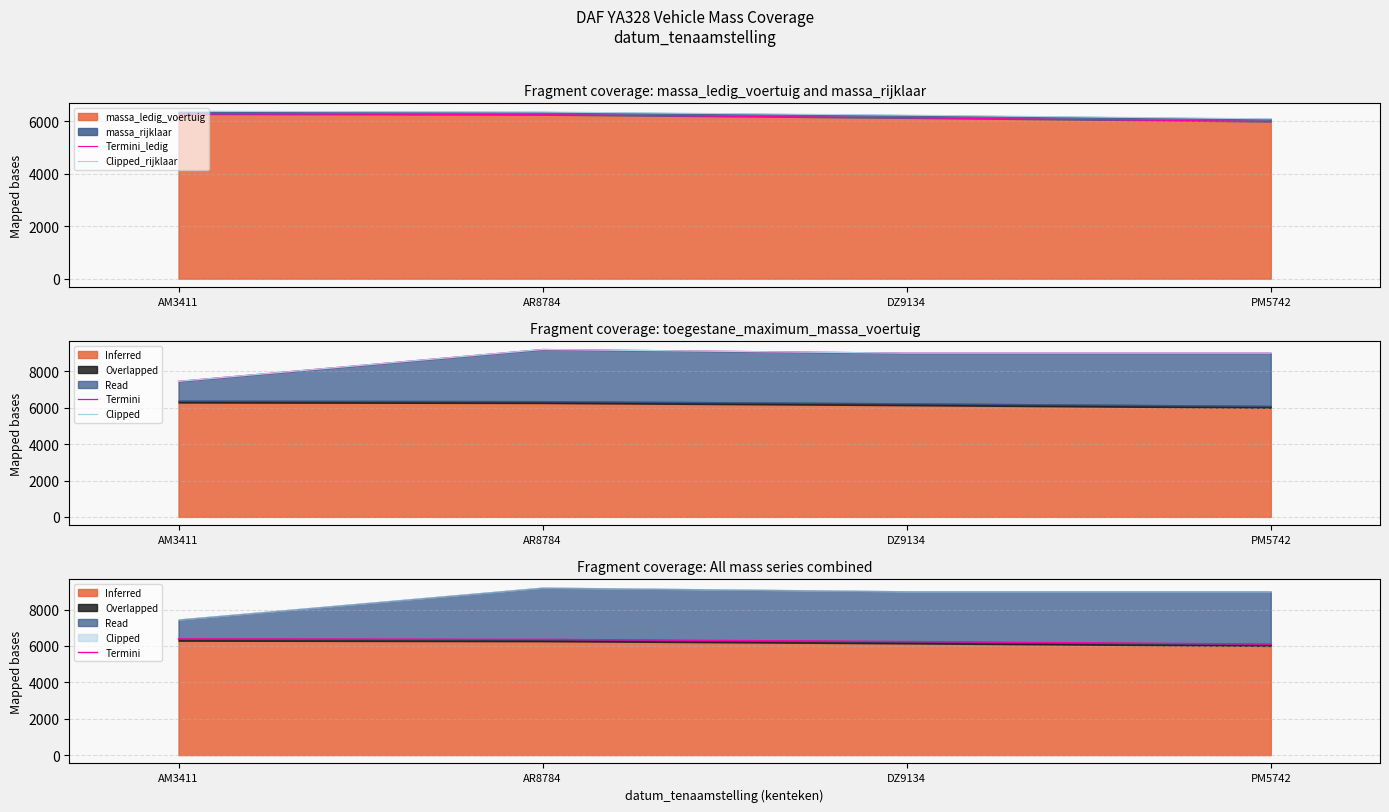

What is the difference between the maximum and minimum values in the Clipped_rijklaar series?

288